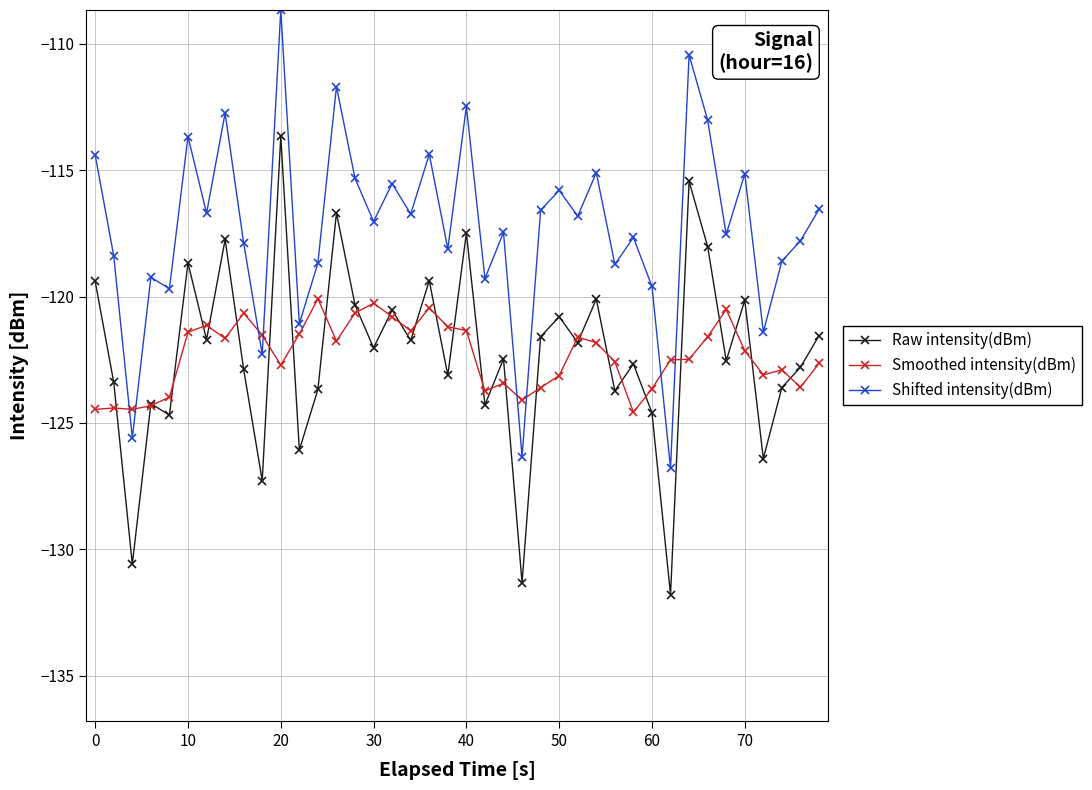

What is the value of the Smoothed intensity(dBm) point at the 1st from the left?

-124.5